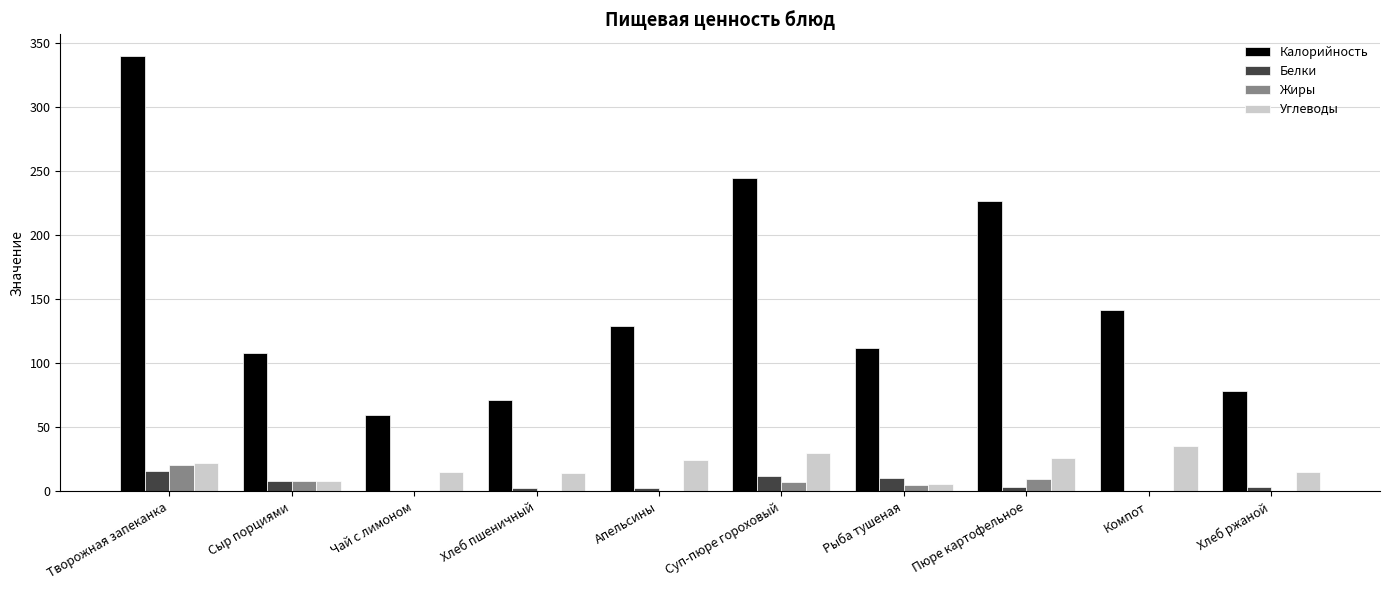

Is the value of Жиры at Апельсины greater than the value of Углеводы at Пюре картофельное?

No